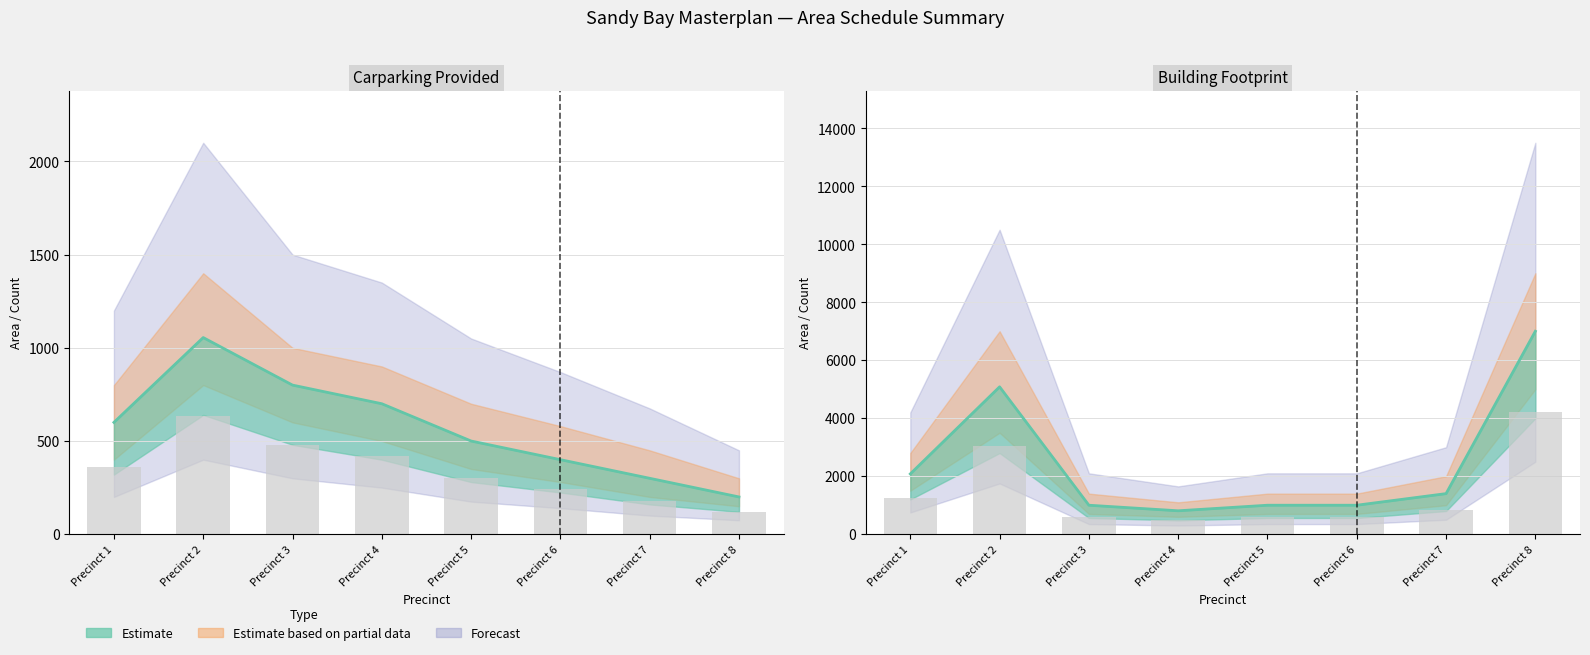

What is the spread (max minus min) of values at Precinct 8?

6800